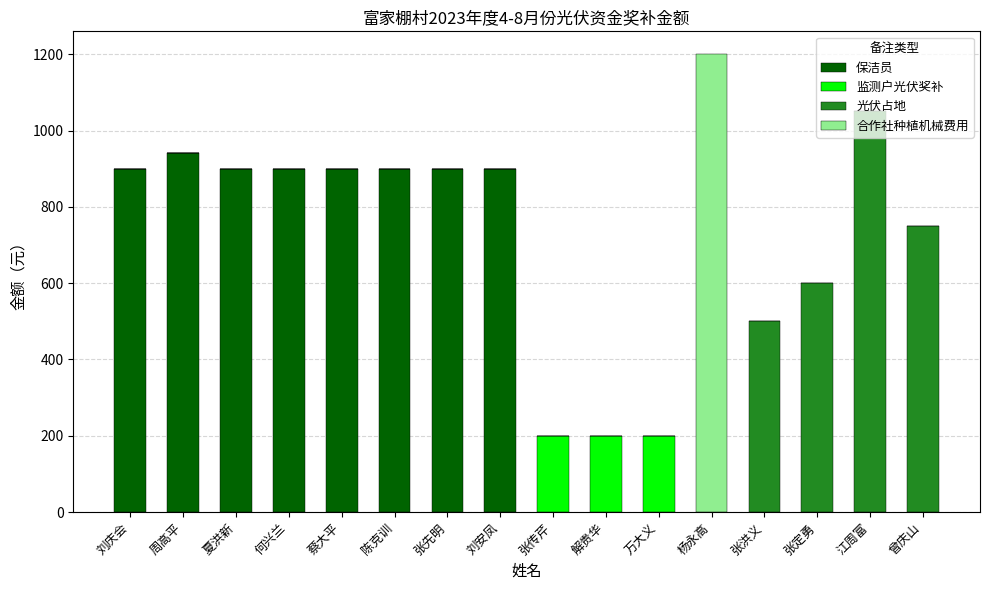

True or false: 保洁员 has a value of 1580.1 at 刘安凤.

False